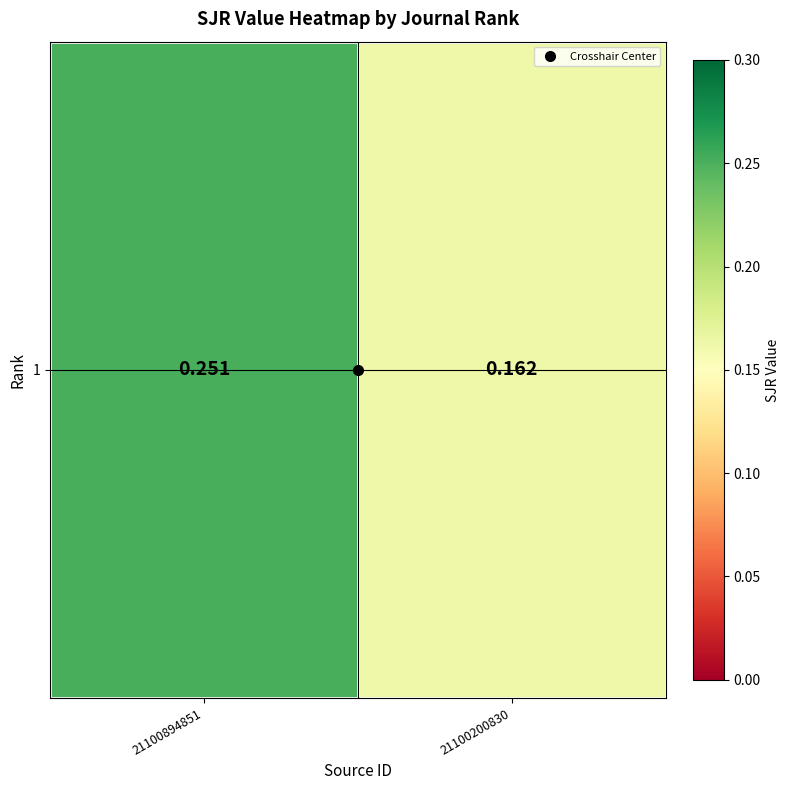

The value at 21100894851 is 0.1. True or false?

False